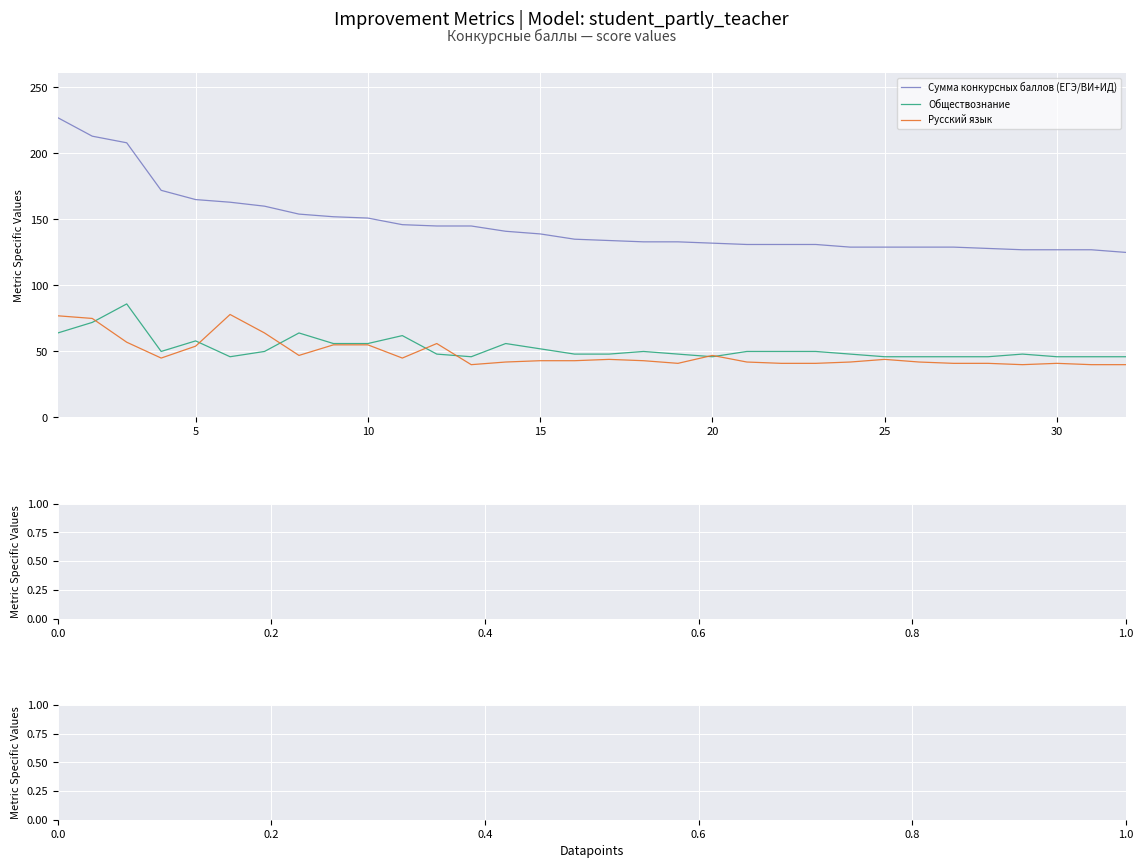

Does the chart display data point markers on the line(s)?

No